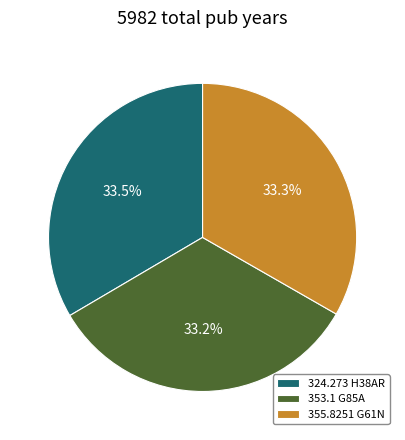

What percentage do 353.1 G85A and 355.8251 G61N together represent?

66.5%